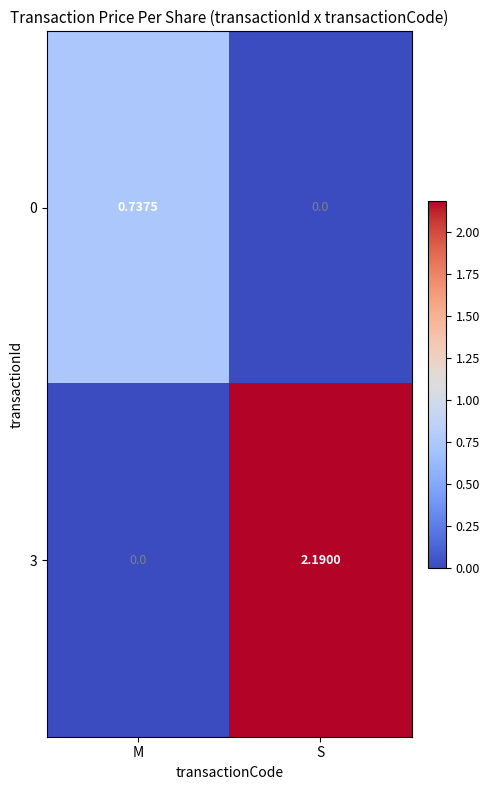

What is the total value across all series at S?

2.2